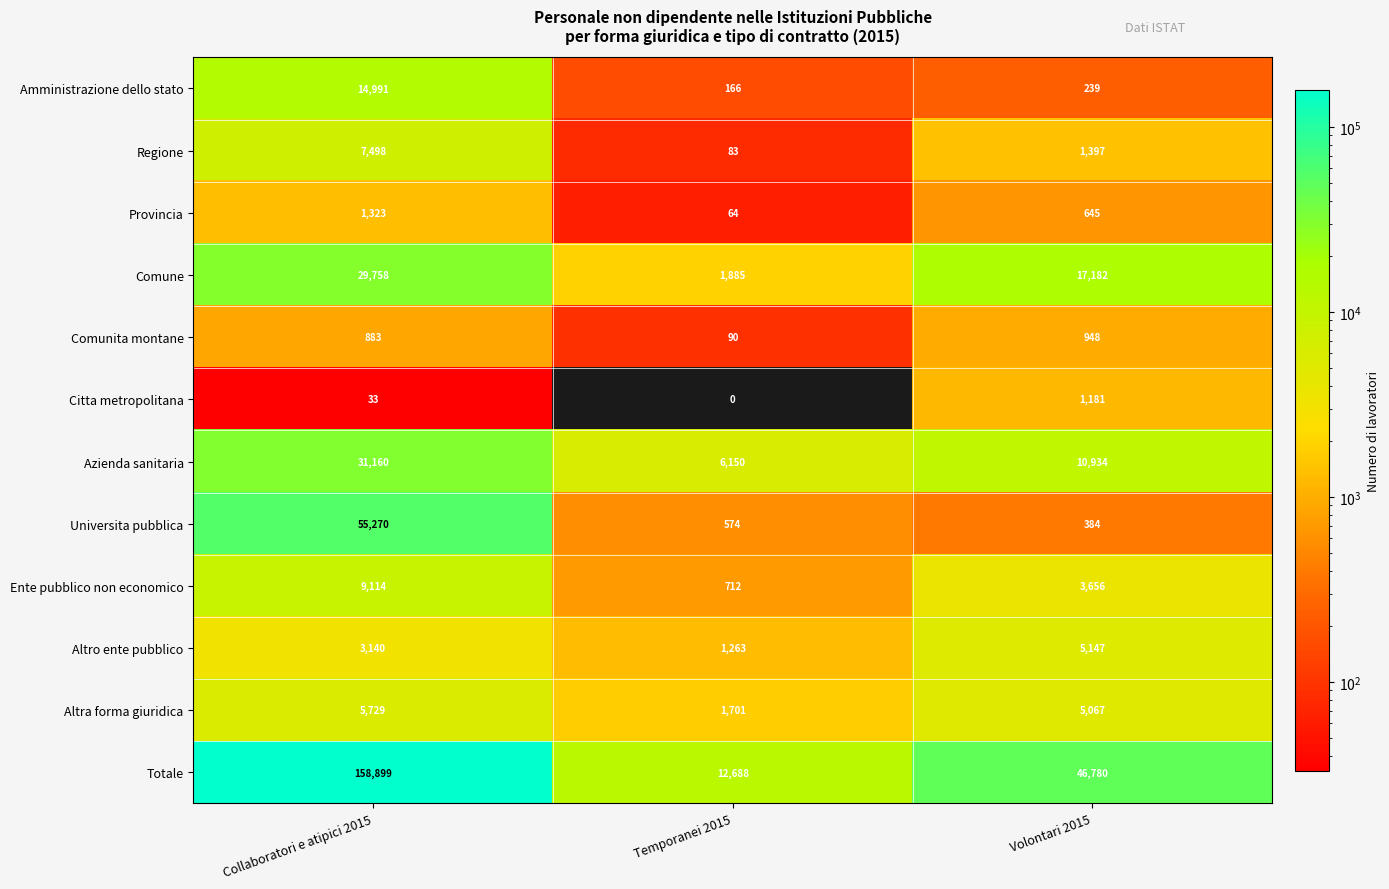

What is the approximate value of Totale at Collaboratori e atipici 2015?

158899